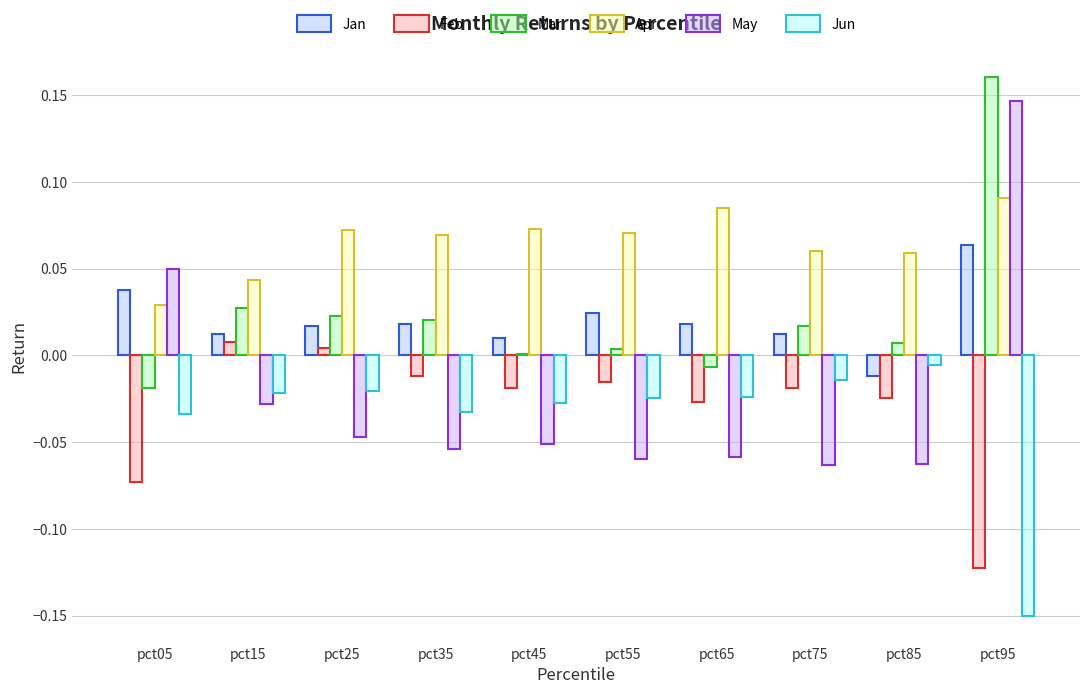

Is the value of Feb at pct45 greater than the value of Apr at pct55?

No